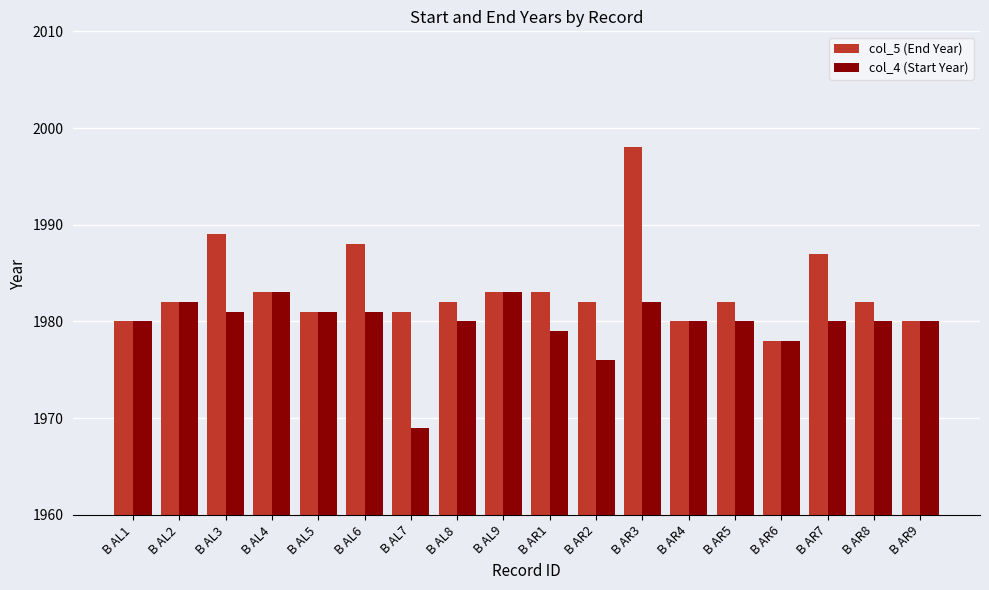

Read the col_4 (Start Year) value at B AR7.

1980